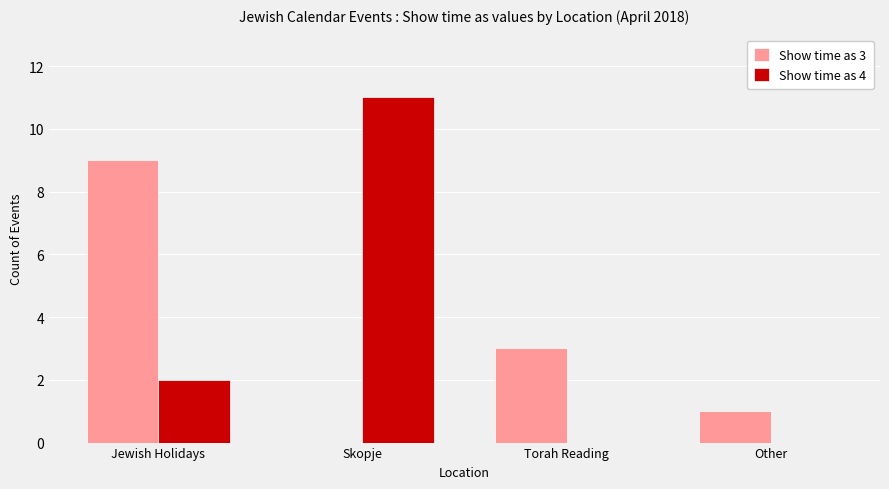

Reading left to right, list all the values displayed in this chart.

Show time as 3: 9	0	3	1
Show time as 4: 2	11	0	0